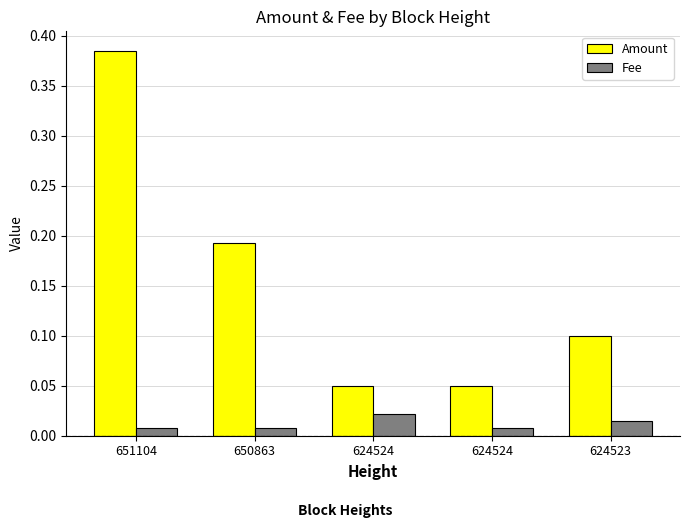

How many Amount values are between 0 and 1?

5